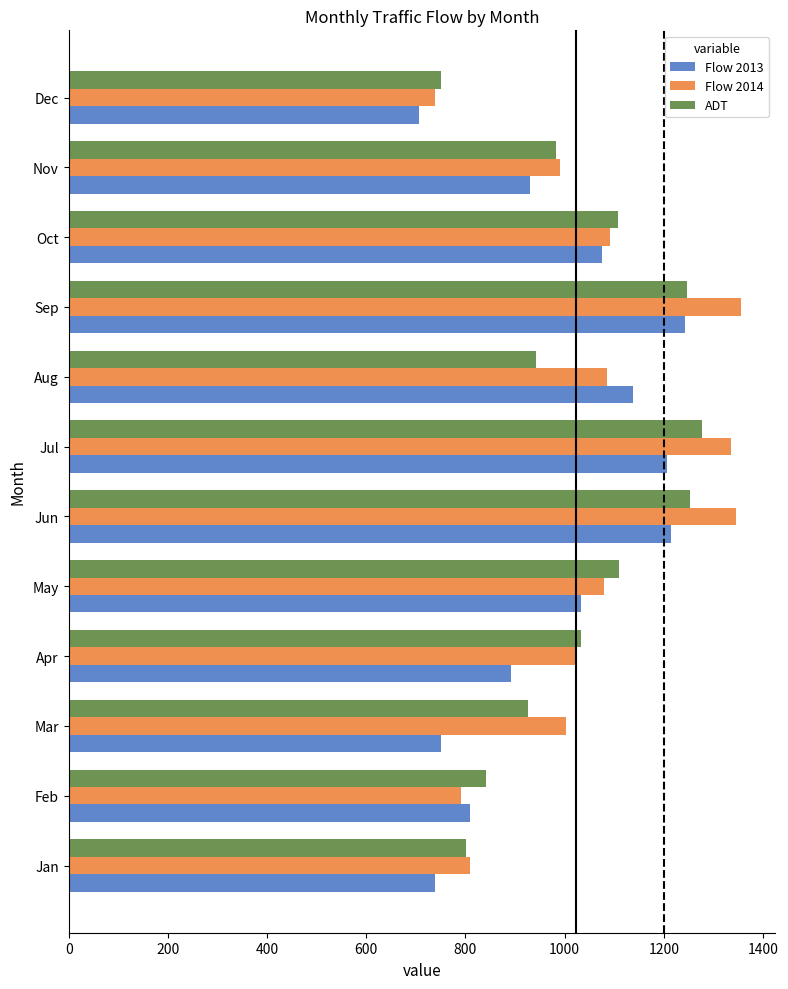

The ADT series shows 1276.8 at Jul. True or false?

True